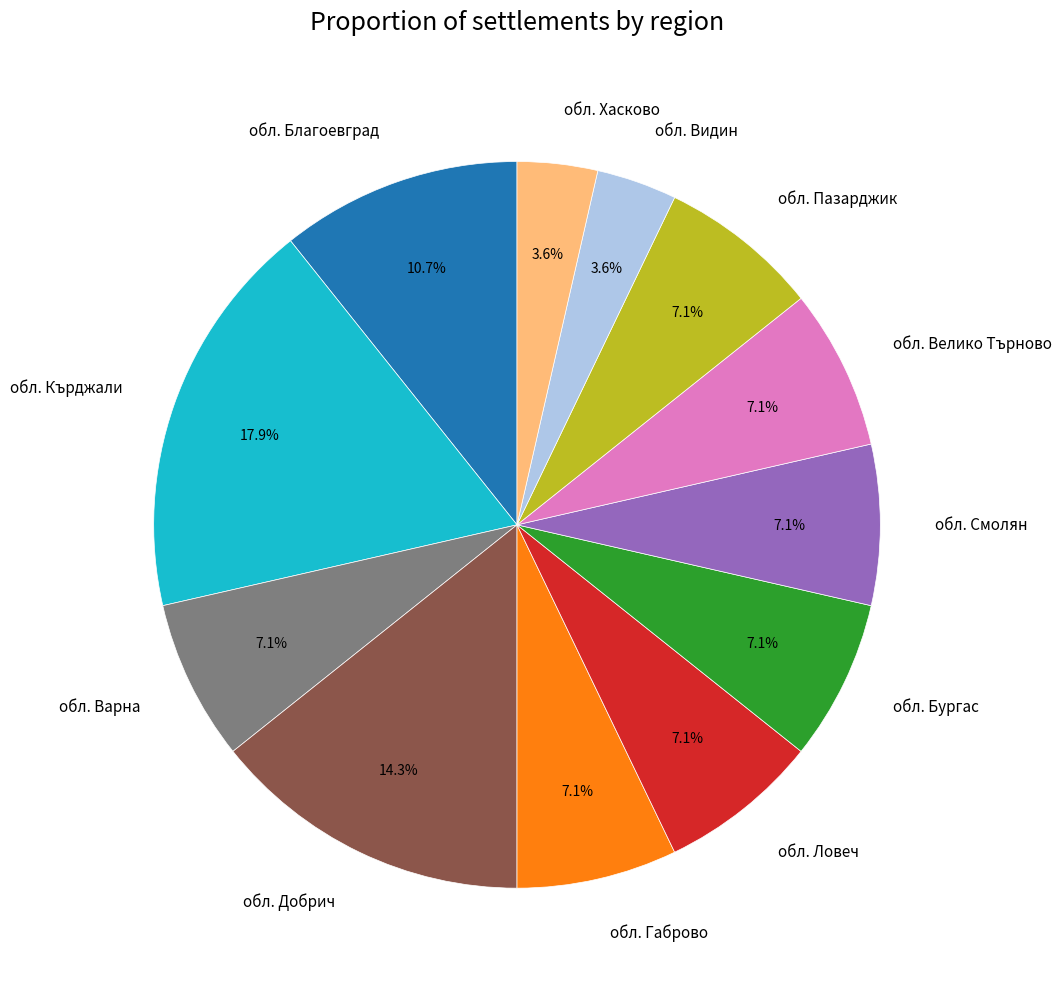

How many segments does this pie chart have?

12